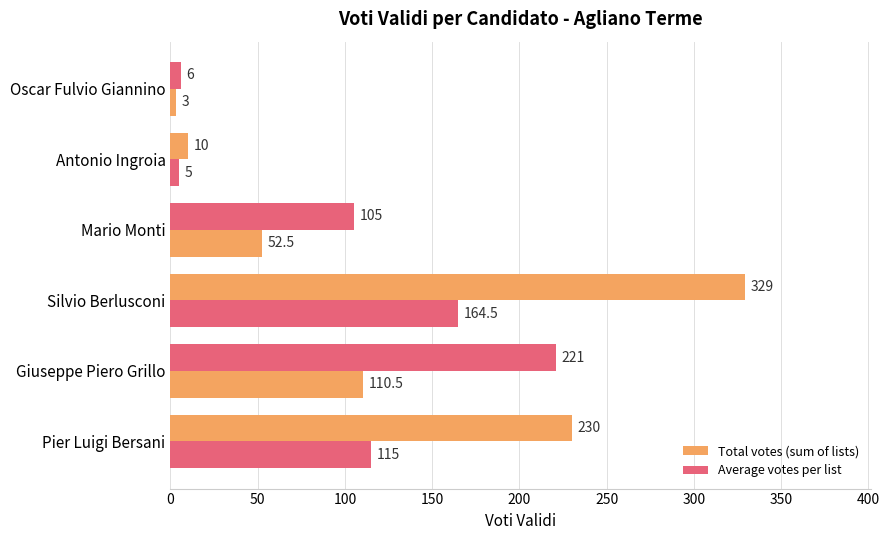

How many data points in Average votes per list are above 110?

3